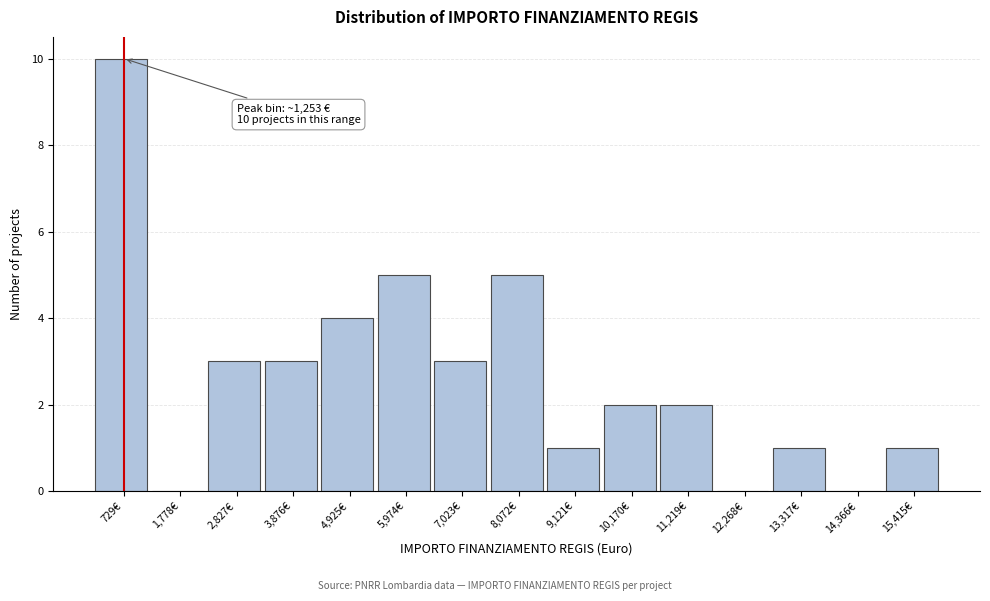

Reading left to right, what are all the values shown in this chart?

729€=10	1,778€=0	2,827€=3	3,876€=3	4,925€=4	5,974€=5	7,023€=3	8,072€=5	9,121€=1	10,170€=2	11,219€=2	12,268€=0	13,317€=1	14,366€=0	15,415€=1